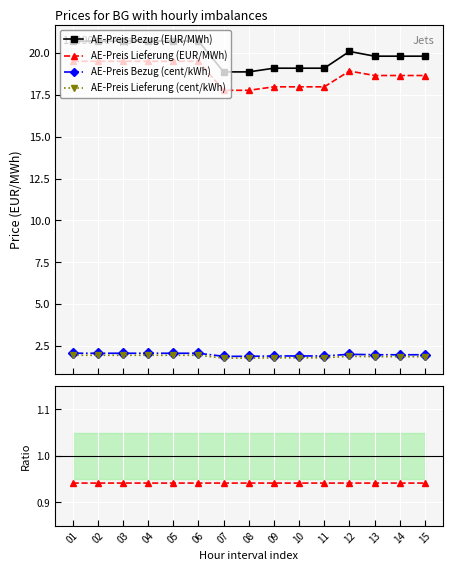

True or false: AE-Preis Lieferung (EUR/MWh) has a value of 0.9 at 06.

True